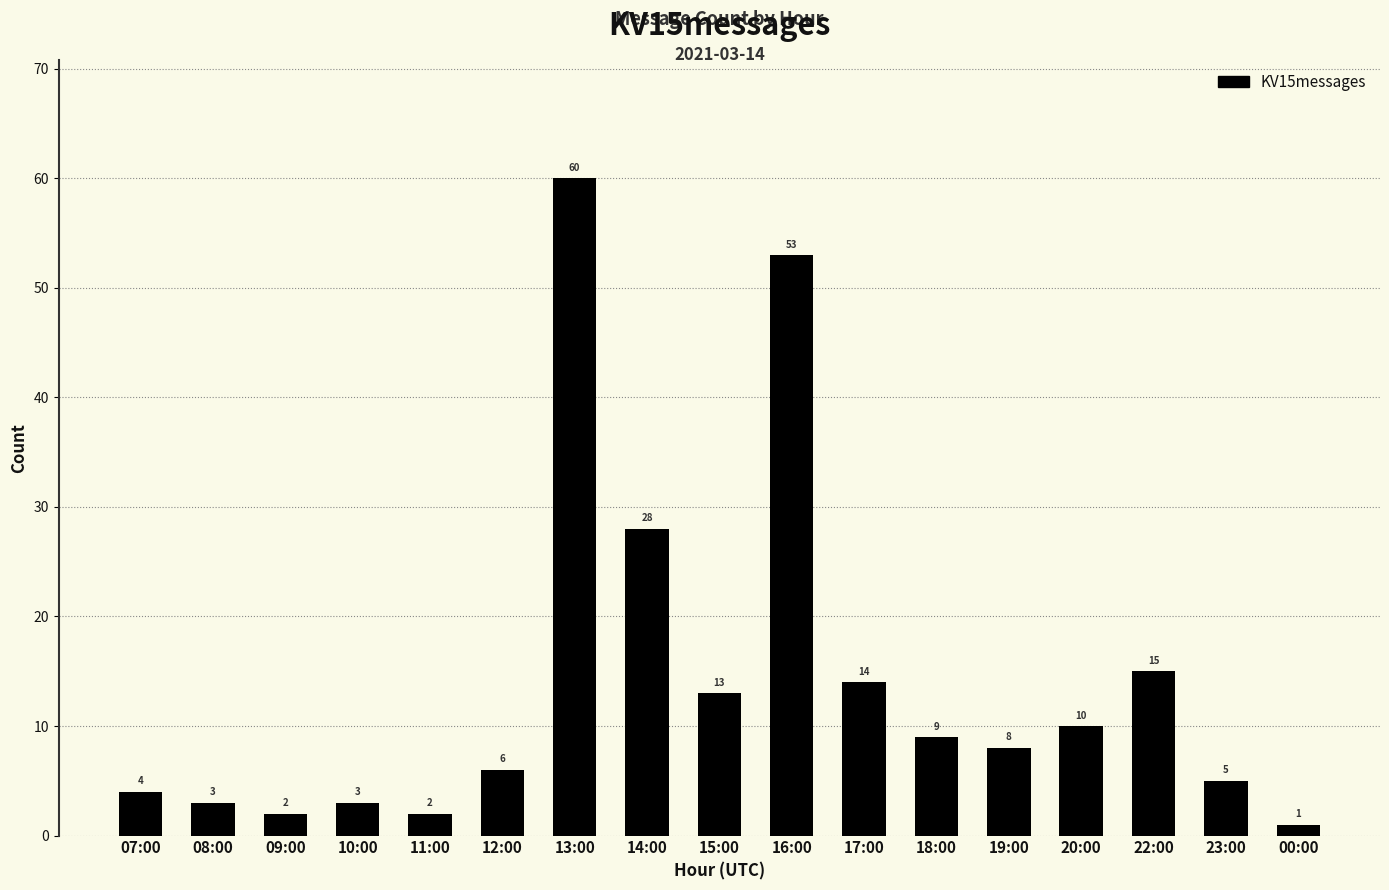

What position from the left is 07:00?

1